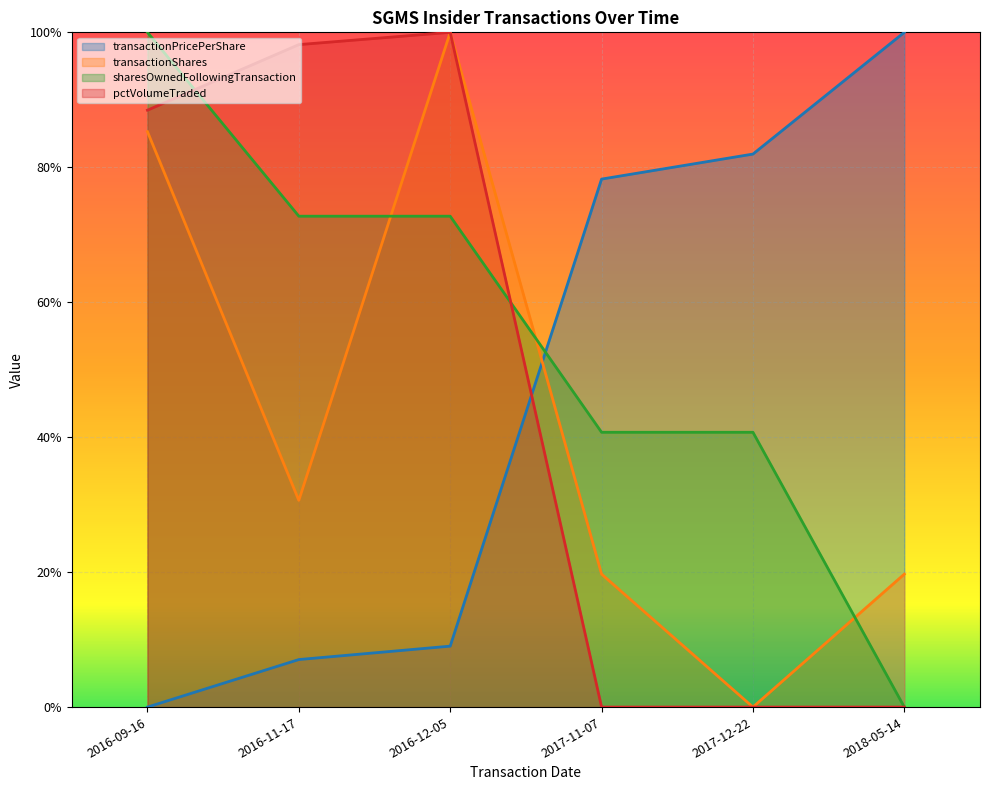

The transactionShares series shows 0.3 at 2016-11-17. True or false?

True